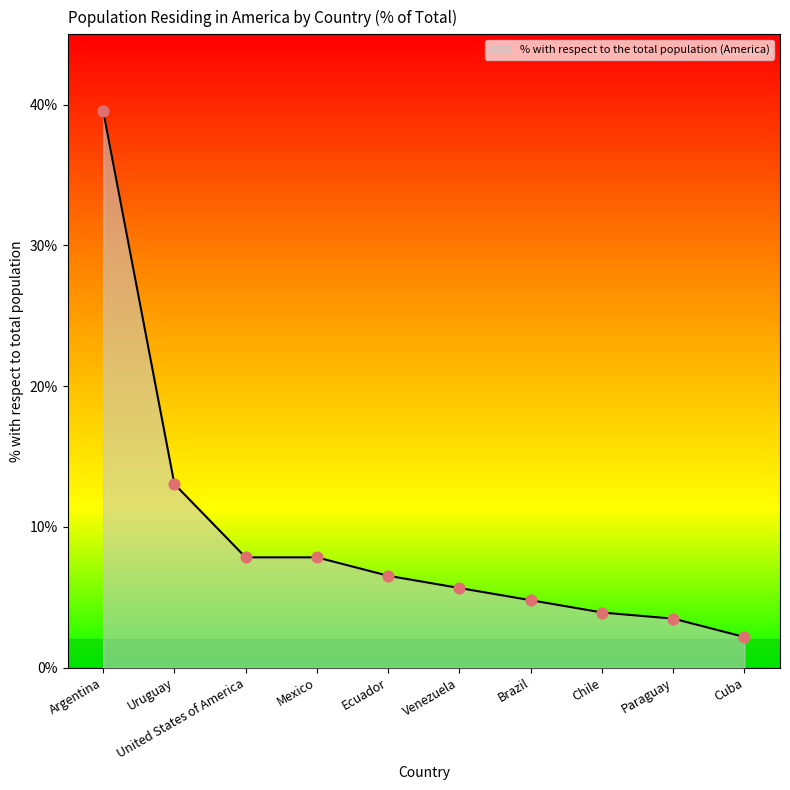

What is the change in value from Uruguay to Paraguay?

-9.6